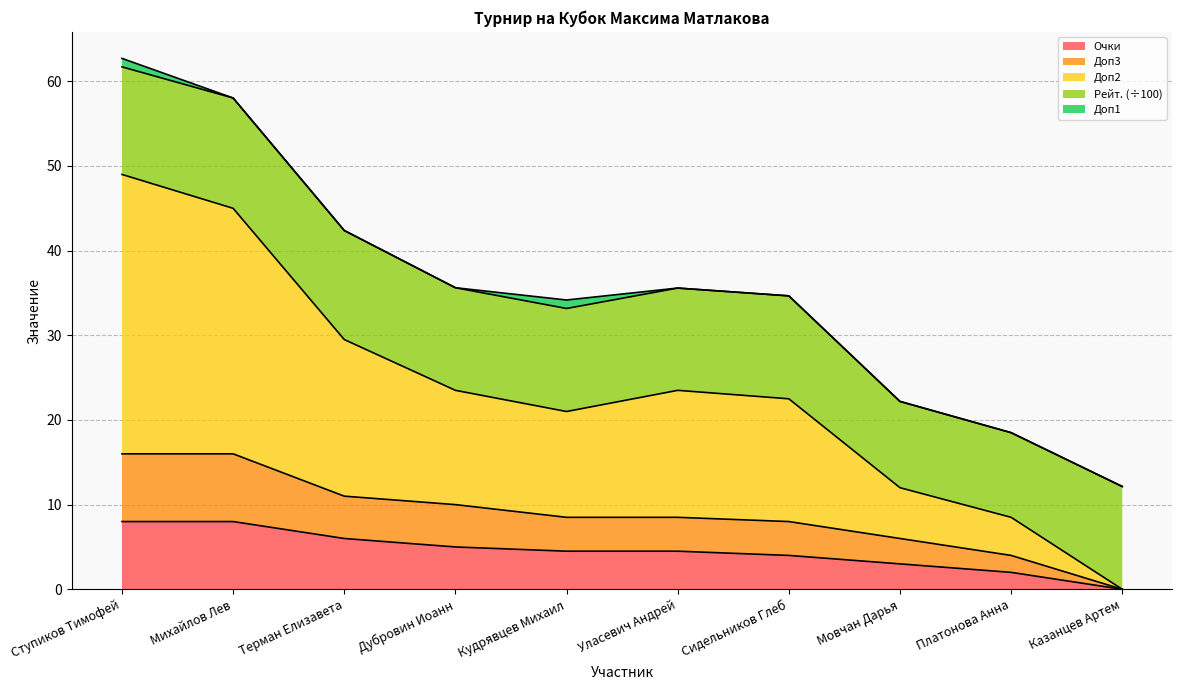

True or false: Очки and Доп2 intersect in this chart.

False